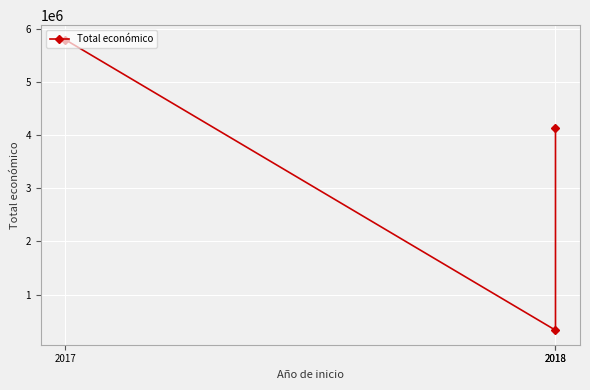

True or false: the data shows 4139393 at 2018.

True